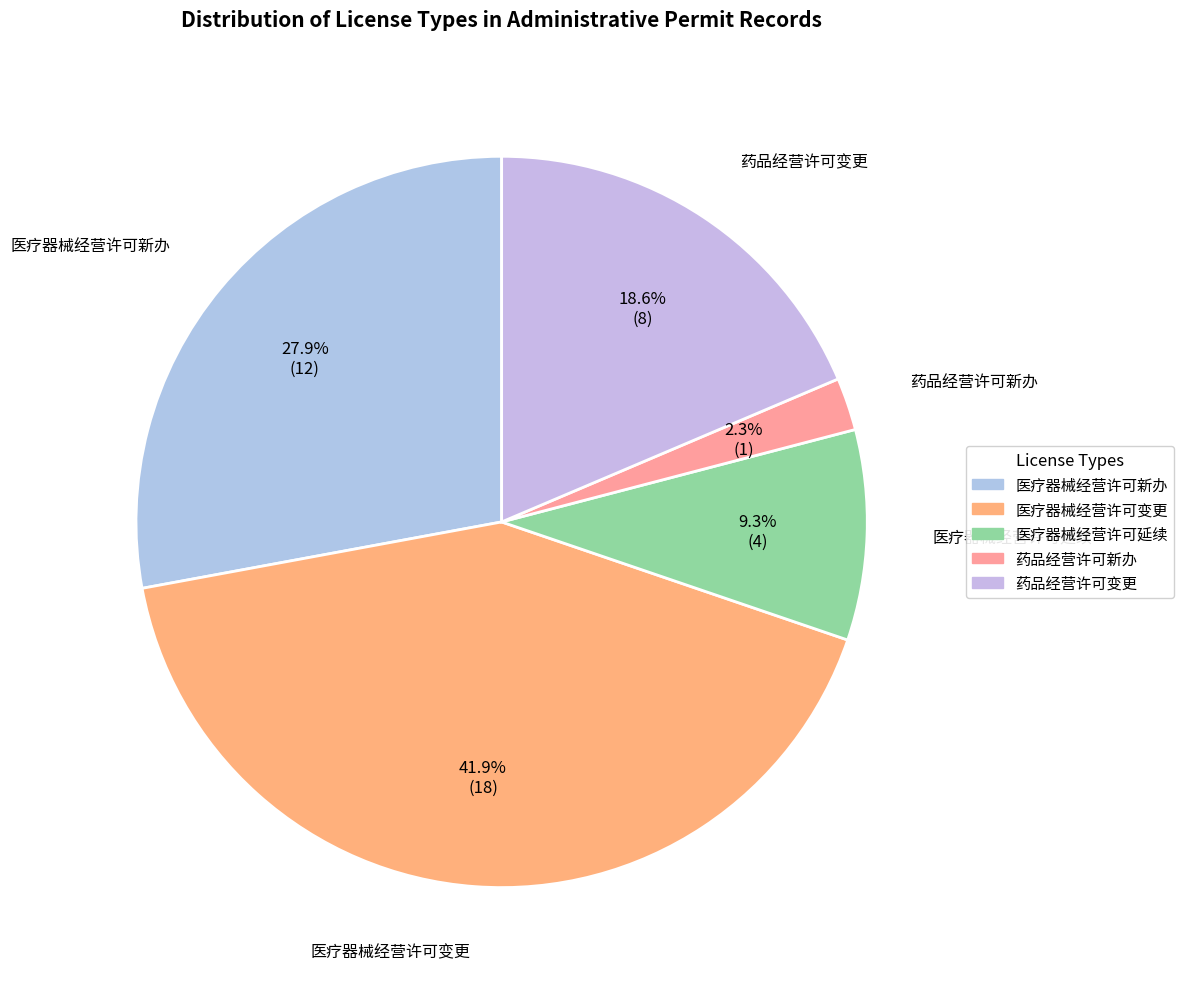

How many slices are in this pie chart?

5